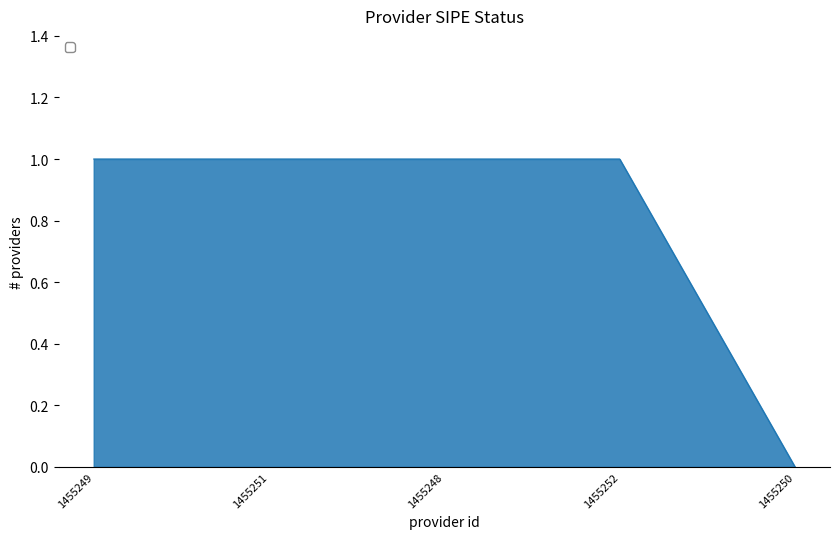

The chart shows a value of 2 at 1455249. True or false?

False